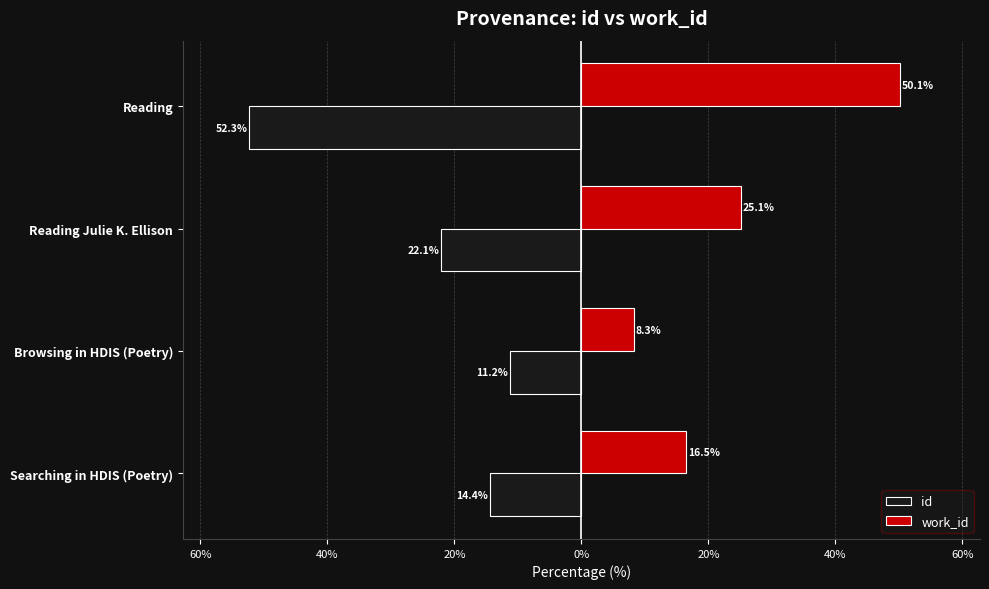

What are all the series names shown in the legend?

id, work_id